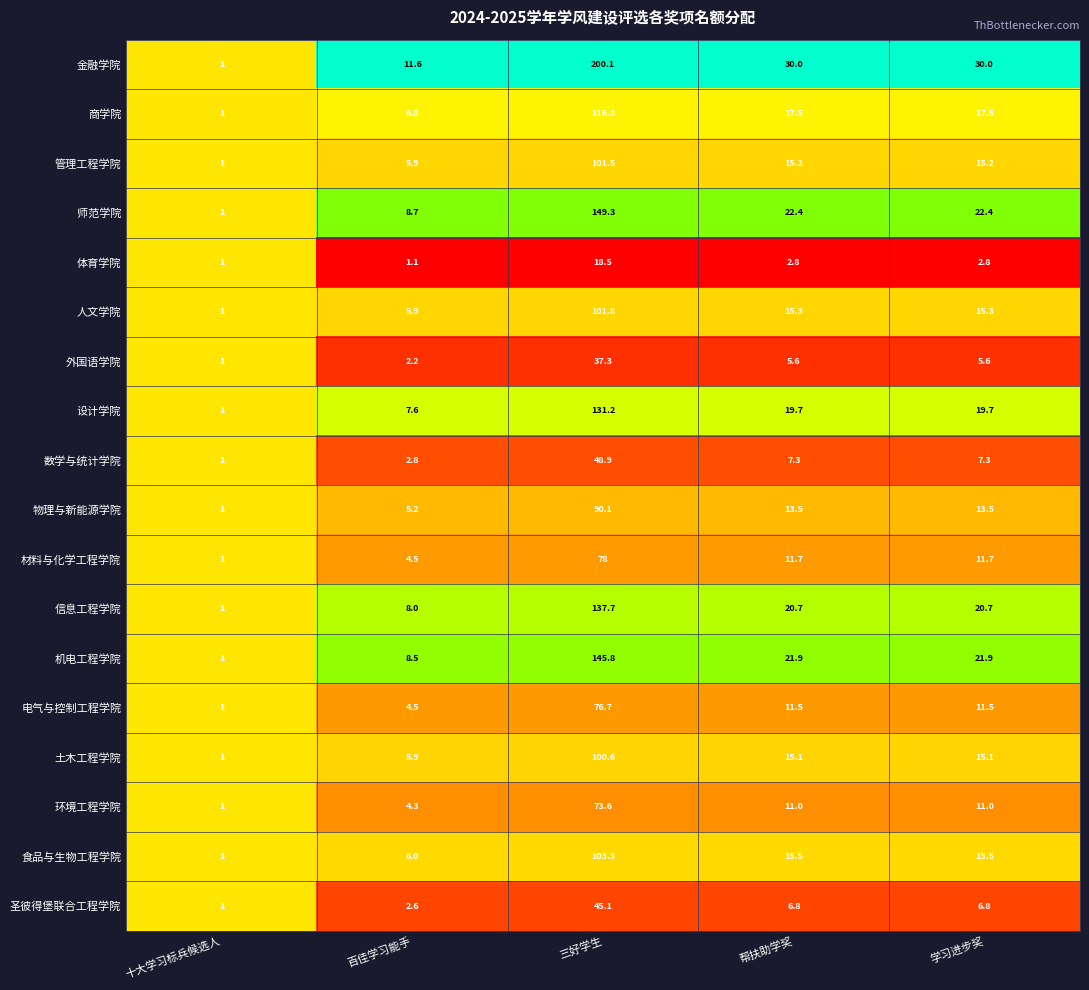

At which category does the chart reach its peak across all series?

三好学生